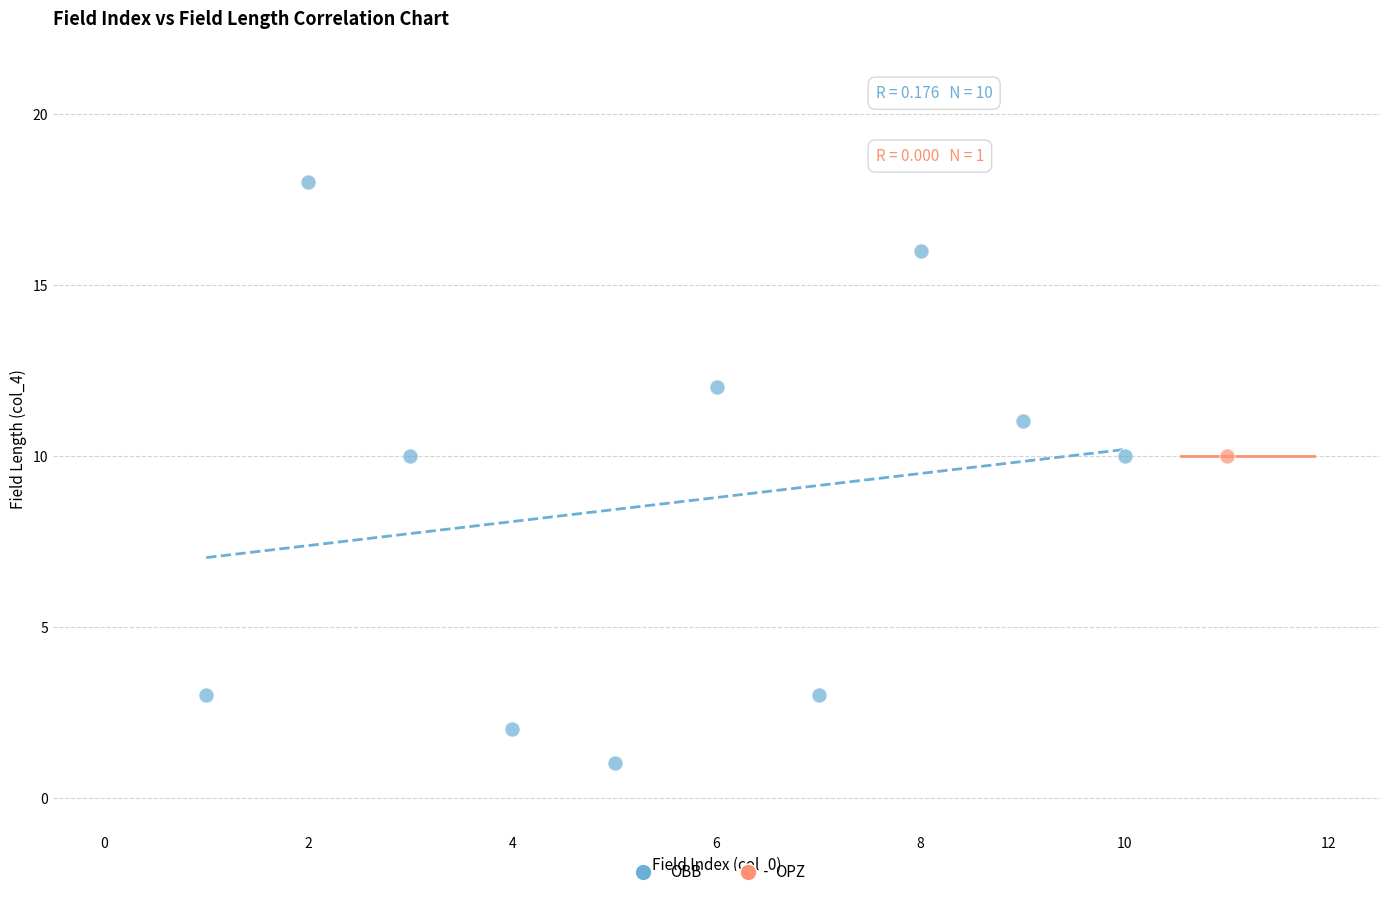

What are all the series names shown in the legend?

OBB, OPZ